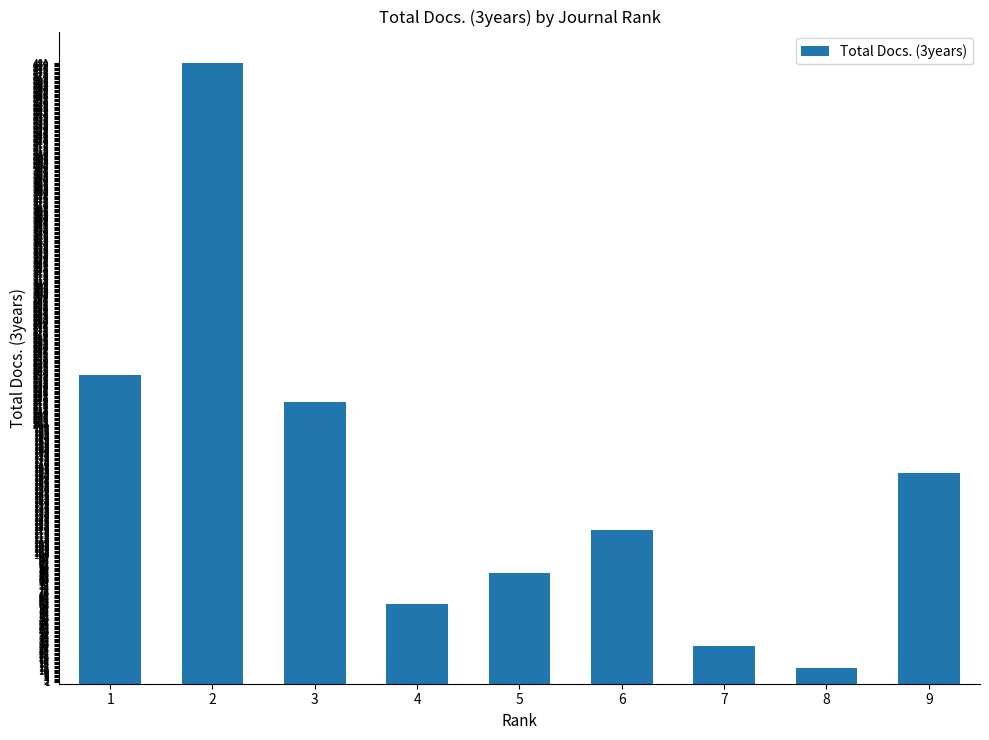

Reading left to right, extract all data points from this chart.

239	481	218	62	86	119	29	12	163